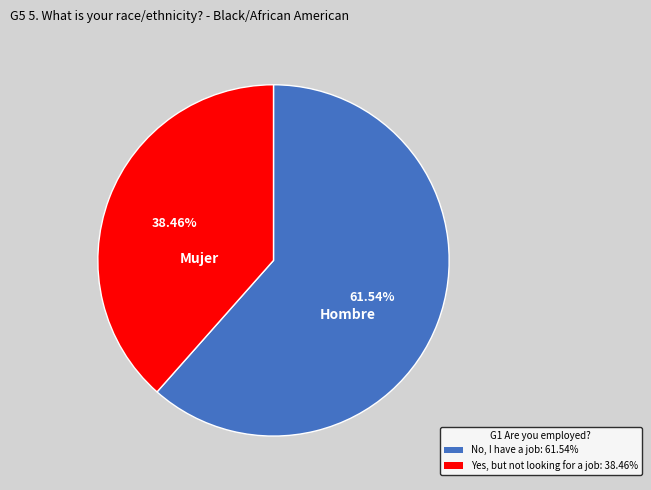

How many slices are in this pie chart?

2